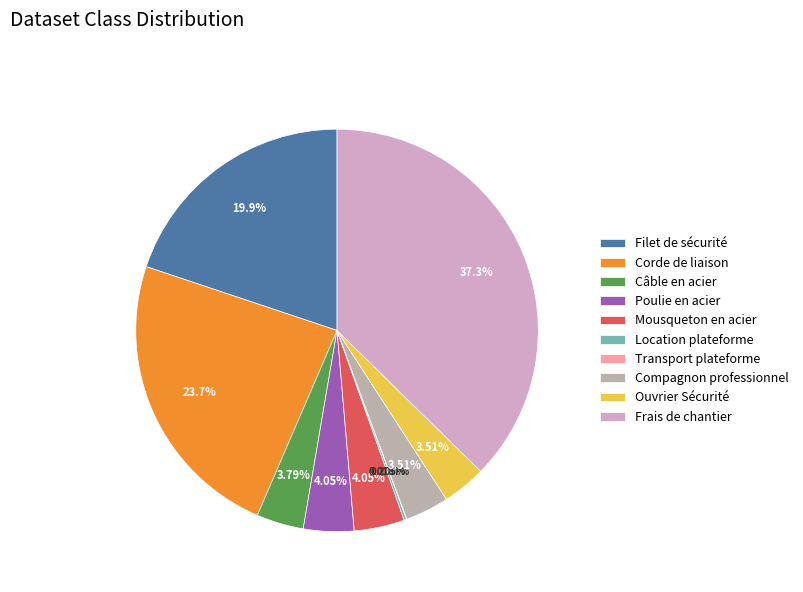

The Poulie en acier slice represents 4% of the pie. True or false?

True